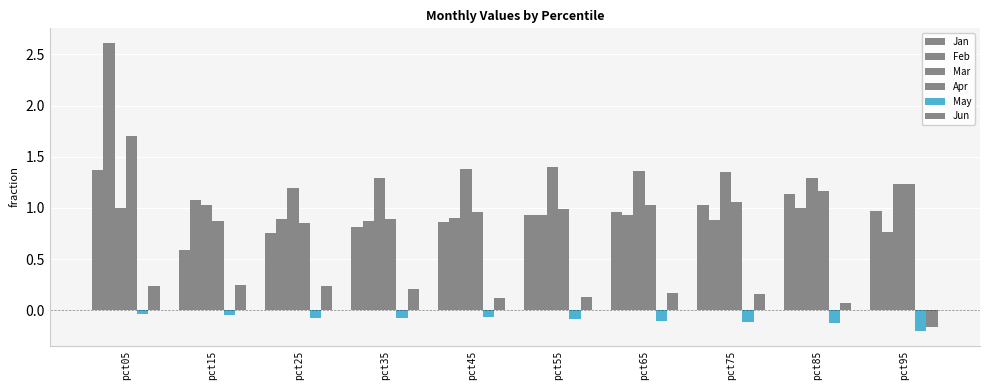

How many bars are there in total?

60